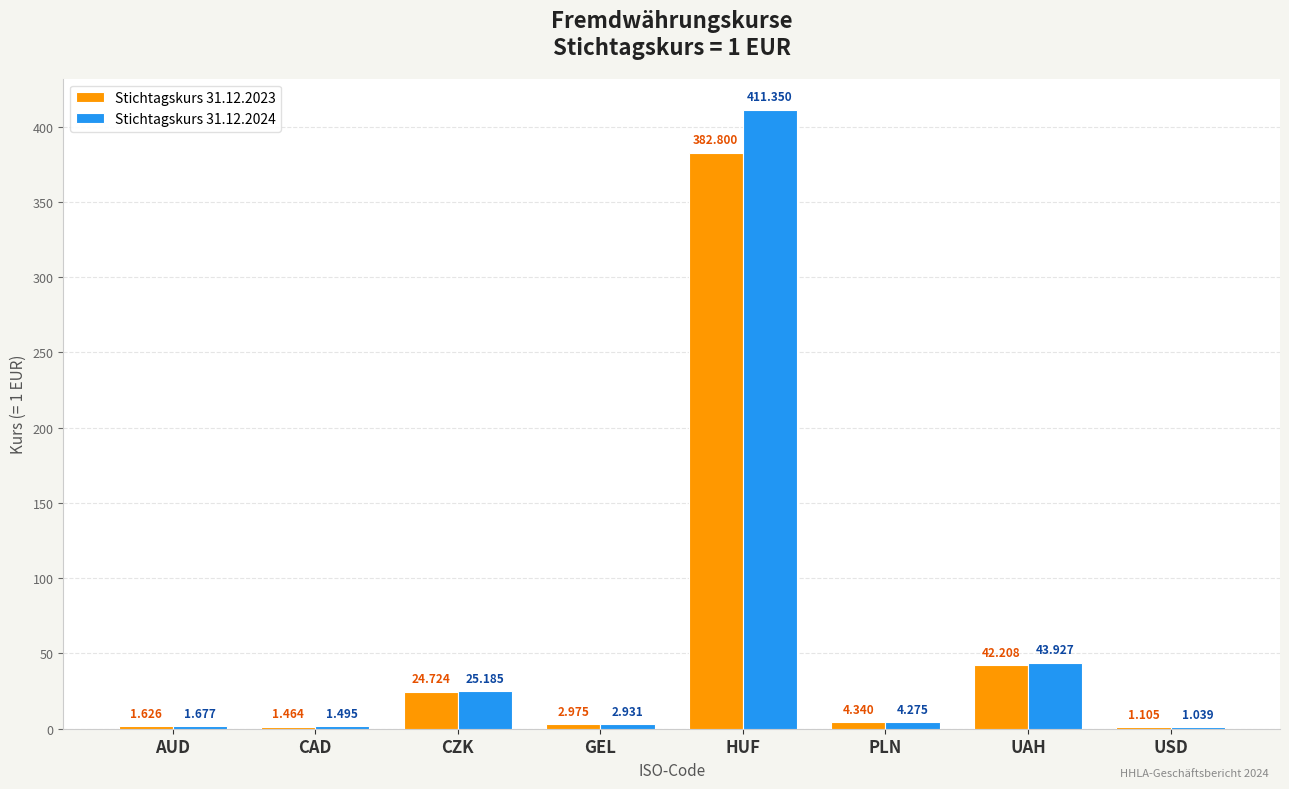

Where does the Stichtagskurs 31.12.2023 series first go above 4?

CZK